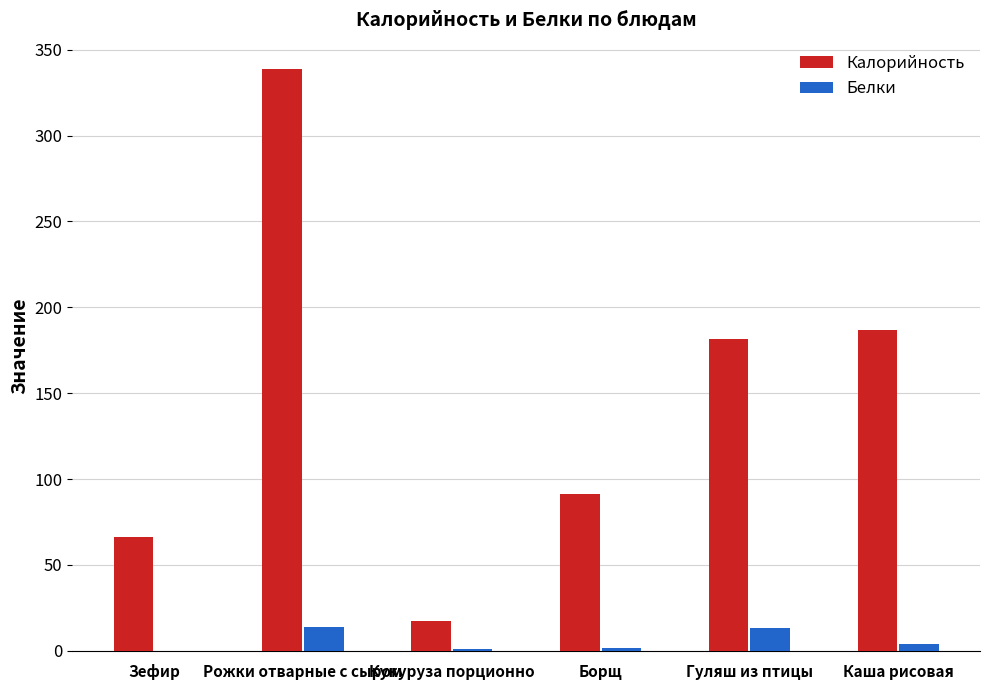

The Калорийность series shows 17.3 at Кукуруза порционно. True or false?

True